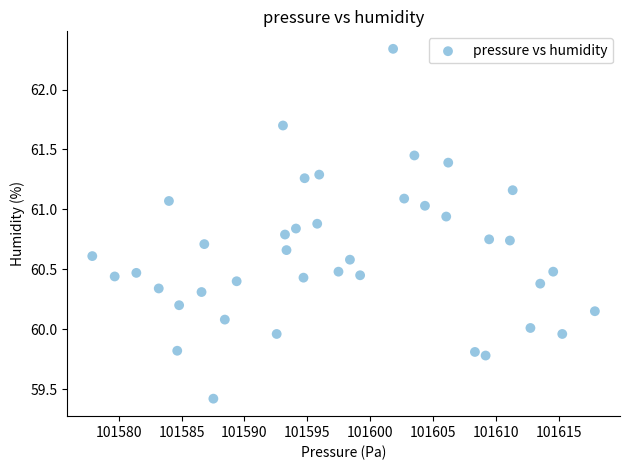

What is the range of Y values (max minus min)?

2.9